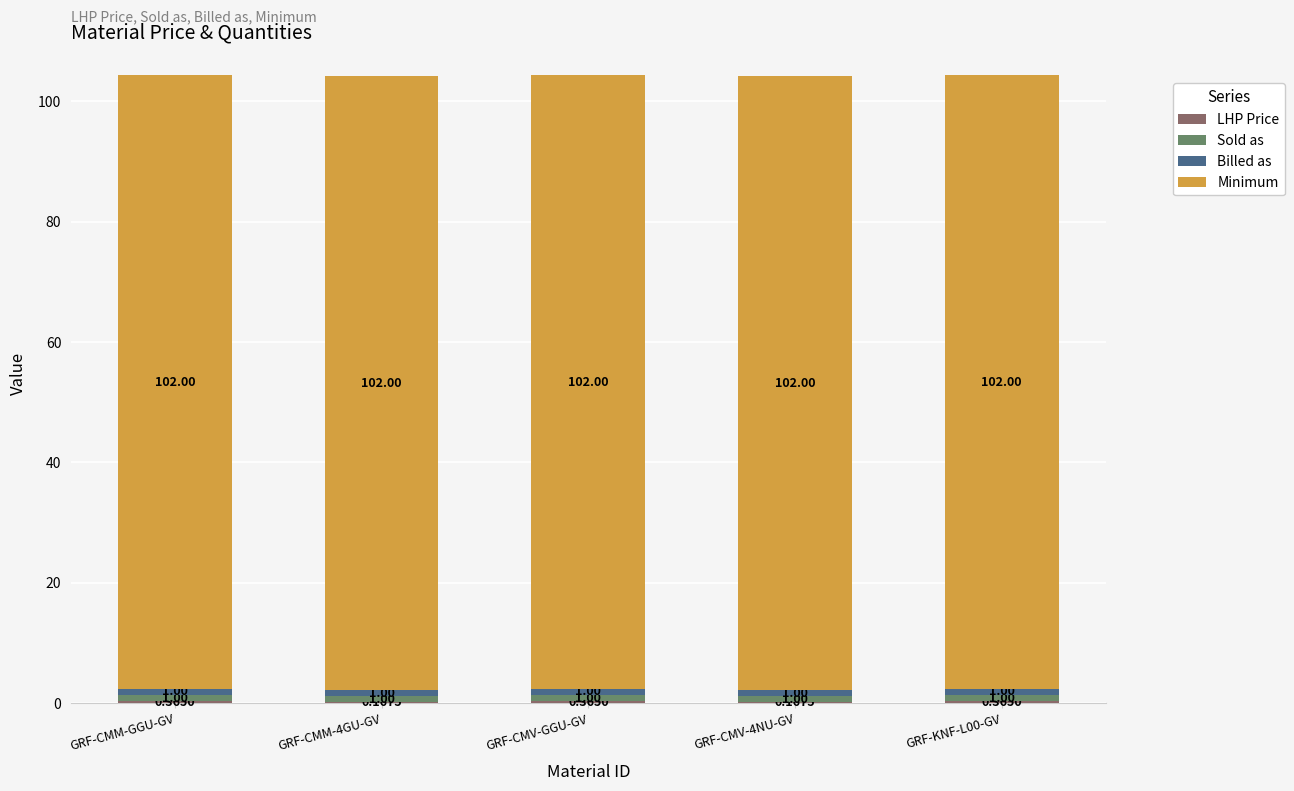

What is the sum of the Billed as values at GRF-CMM-4GU-GV and GRF-CMV-4NU-GV?

2.0